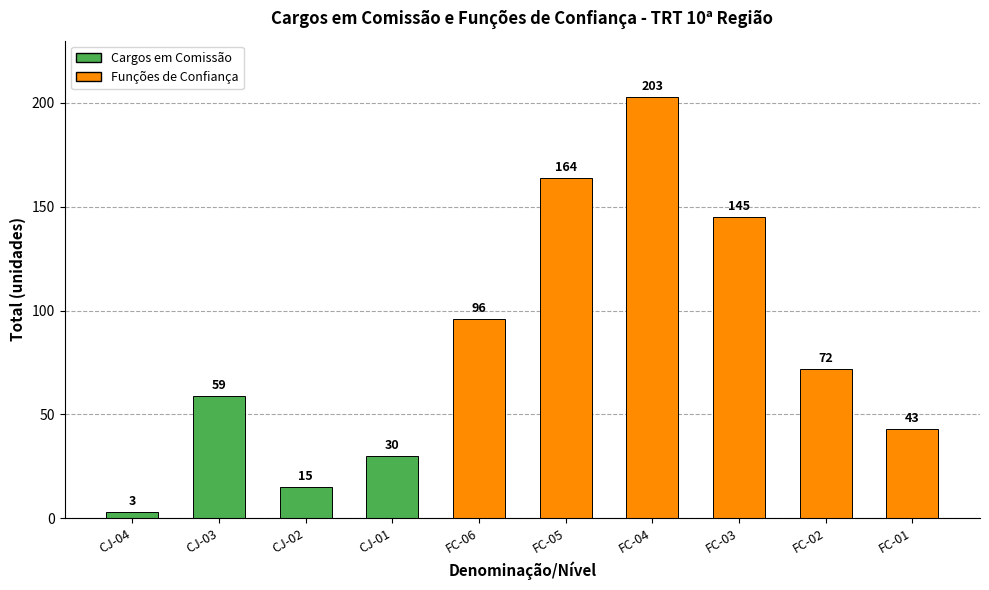

Are the bars horizontal?

No